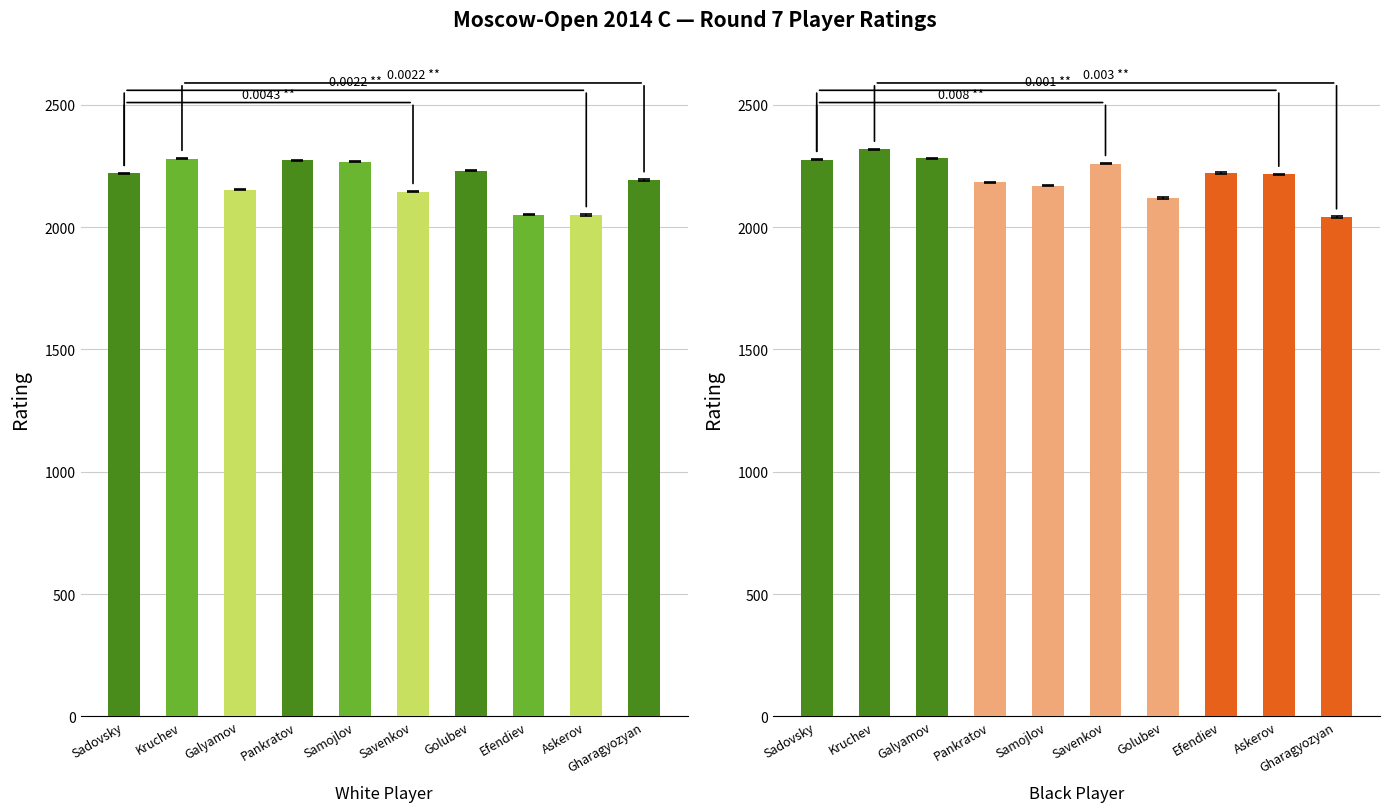

Which series has the largest range (max minus min)?

Black Rating